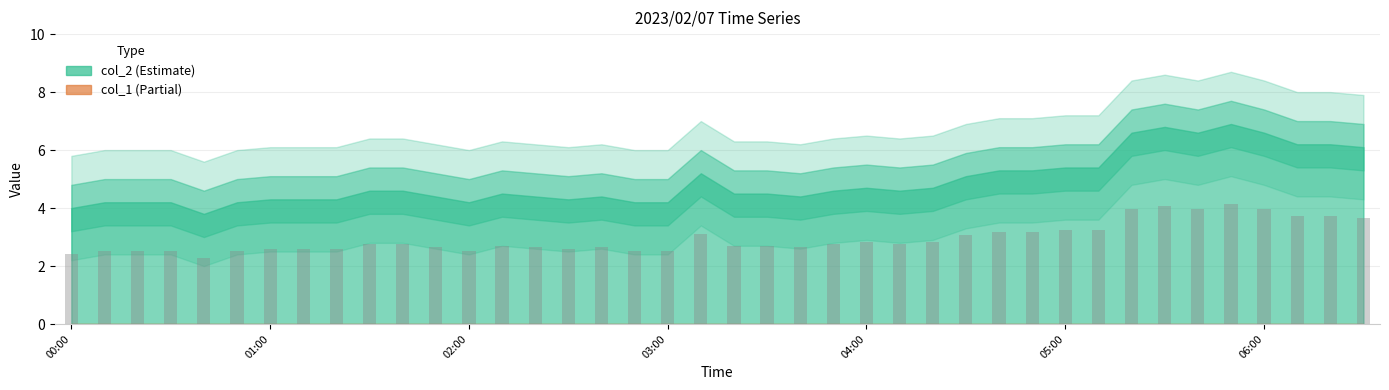

What is the maximum value shown in the chart?

4.1